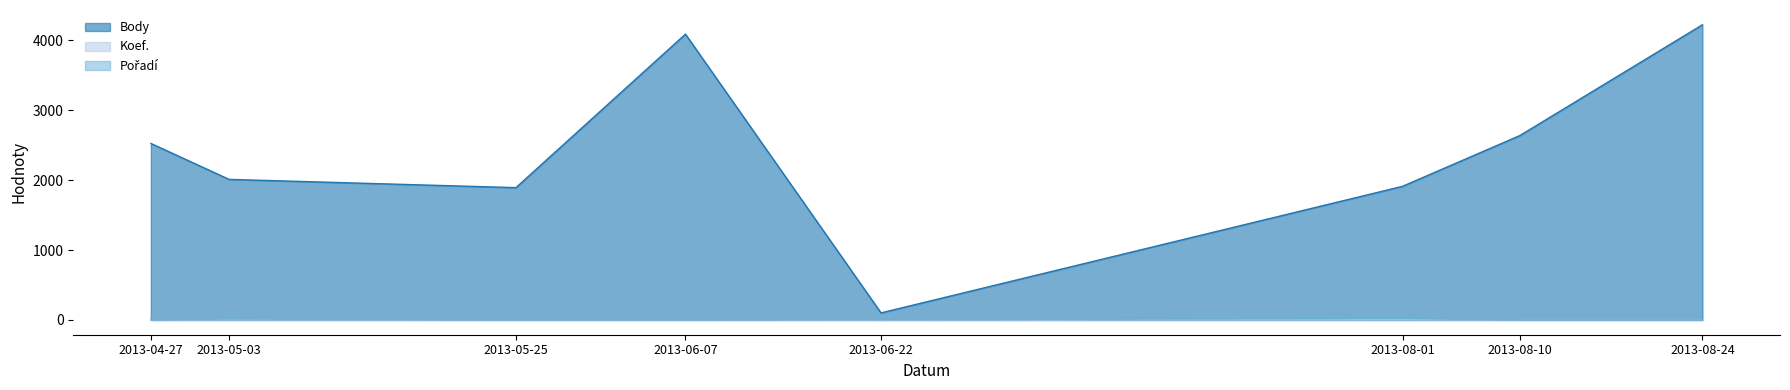

Reading left to right, list all the values displayed in this chart.

Body: 2013-04-27=2524	2013-05-03=2010	2013-05-25=1892	2013-06-07=4087	2013-06-22=101	2013-08-01=1911	2013-08-10=2637	2013-08-24=4221
Koef.: 2013-04-27=3	2013-05-03=5	2013-05-25=2	2013-06-07=4	2013-06-22=1	2013-08-01=6	2013-08-10=3	2013-08-24=4
Pořadí: 2013-04-27=2	2013-05-03=14	2013-05-25=1	2013-06-07=3	2013-06-22=5	2013-08-01=20	2013-08-10=1	2013-08-24=1